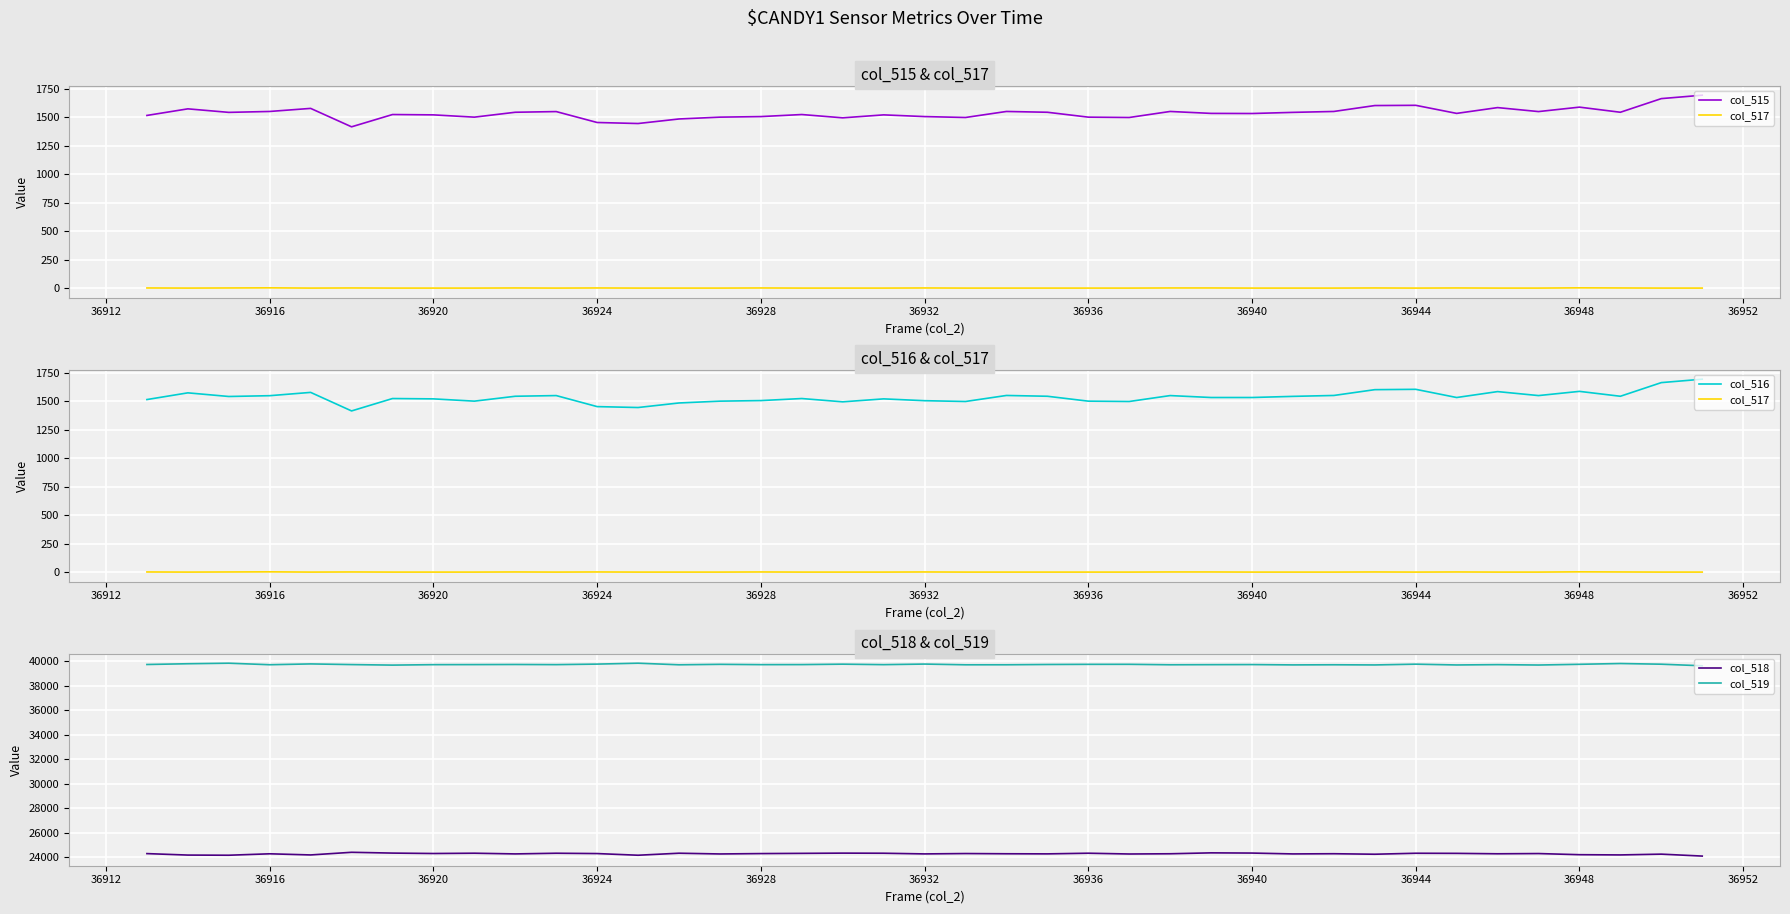

What are all the series names shown in the legend?

col_515, col_517, col_516, col_518, col_519